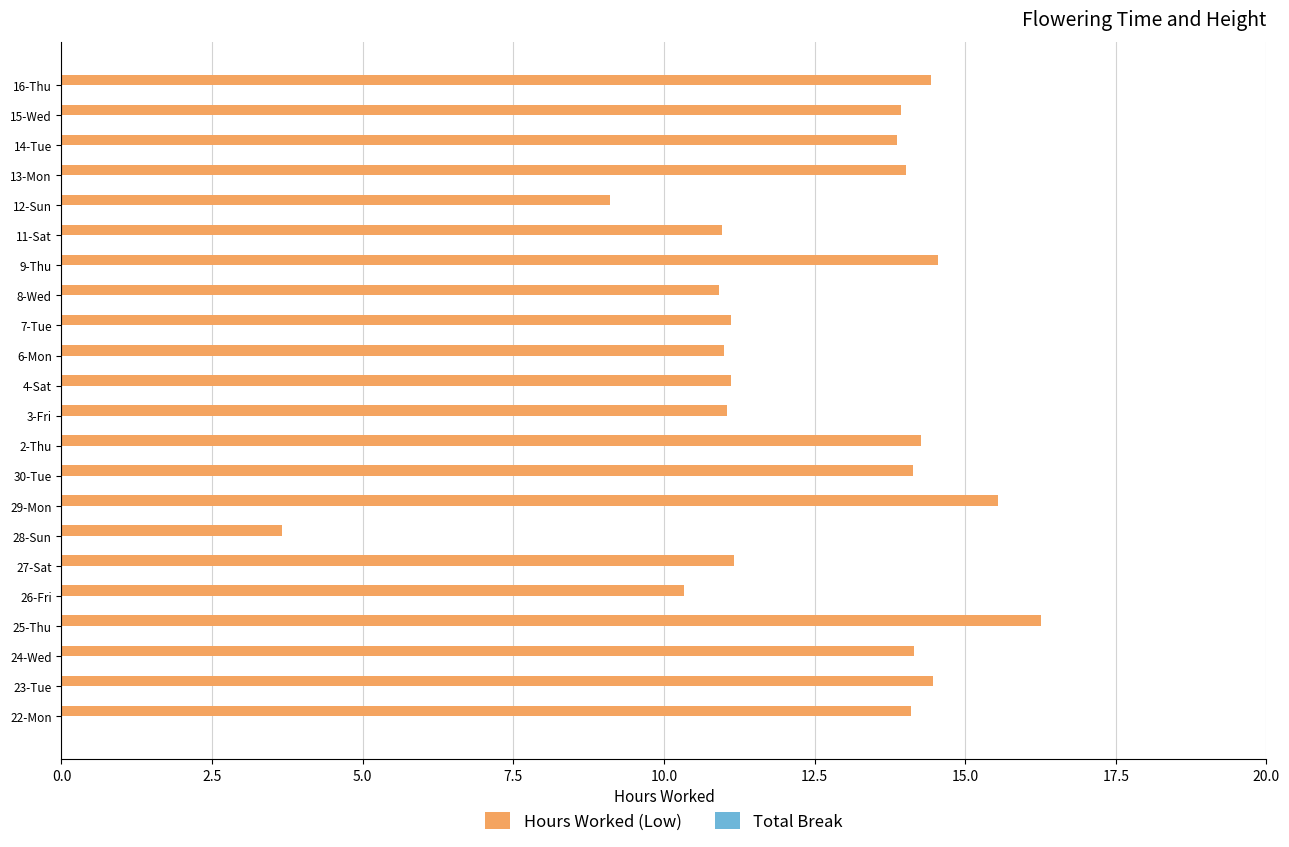

What is the ratio of the value at 23-Tue to the value at 8-Wed?

1.3